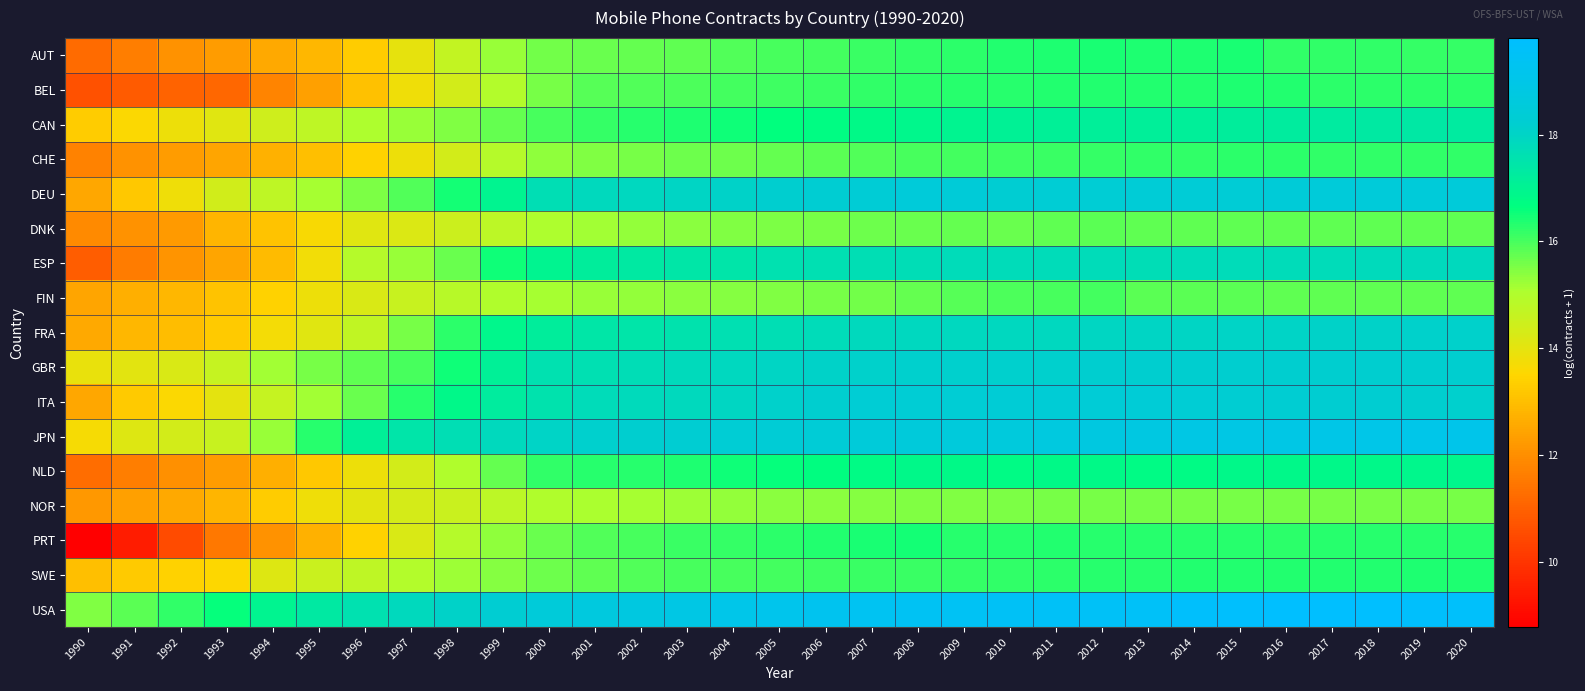

Reading left to right, what are all the values shown in this chart?

AUT: 1990=11.2	1991=11.7	1992=12.1	1993=12.3	1994=12.5	1995=12.9	1996=13.3	1997=14.0	1998=14.6	1999=15.3	2000=15.6	2001=15.7	2002=15.7	2003=15.8	2004=15.9	2005=16.0	2006=16.0	2007=16.1	2008=16.2	2009=16.3	2010=16.3	2011=16.4	2012=16.4	2013=16.4	2014=16.4	2015=16.4	2016=16.2	2017=16.2	2018=16.2	2019=16.2	2020=16.2
BEL: 1990=10.7	1991=10.8	1992=11.0	1993=11.1	1994=11.8	1995=12.4	1996=13.1	1997=13.8	1998=14.4	1999=15.0	2000=15.5	2001=15.9	2002=15.9	2003=16.0	2004=16.0	2005=16.1	2006=16.1	2007=16.2	2008=16.2	2009=16.3	2010=16.3	2011=16.3	2012=16.3	2013=16.3	2014=16.4	2015=16.4	2016=16.3	2017=16.2	2018=16.3	2019=16.3	2020=16.3
CAN: 1990=13.3	1991=13.6	1992=13.8	1993=14.1	1994=14.4	1995=14.8	1996=15.1	1997=15.2	1998=15.5	1999=15.7	2000=16.0	2001=16.2	2002=16.3	2003=16.4	2004=16.5	2005=16.6	2006=16.7	2007=16.8	2008=16.9	2009=17.0	2010=17.1	2011=17.1	2012=17.1	2013=17.2	2014=17.2	2015=17.2	2016=17.2	2017=17.3	2018=17.3	2019=17.4	2020=17.3
CHE: 1990=11.7	1991=12.1	1992=12.3	1993=12.5	1994=12.7	1995=13.0	1996=13.4	1997=13.9	1998=14.3	1999=14.9	2000=15.3	2001=15.5	2002=15.6	2003=15.6	2004=15.7	2005=15.7	2006=15.8	2007=15.9	2008=16.0	2009=16.0	2010=16.1	2011=16.1	2012=16.2	2013=16.2	2014=16.2	2015=16.2	2016=16.2	2017=16.2	2018=16.2	2019=16.2	2020=16.2
DEU: 1990=12.5	1991=13.2	1992=13.8	1993=14.4	1994=14.7	1995=15.1	1996=15.5	1997=15.9	1998=16.4	1999=17.0	2000=17.7	2001=17.8	2002=17.9	2003=18.0	2004=18.1	2005=18.2	2006=18.3	2007=18.4	2008=18.5	2009=18.5	2010=18.3	2011=18.3	2012=18.3	2013=18.4	2014=18.4	2015=18.4	2016=18.5	2017=18.5	2018=18.5	2019=18.5	2020=18.5
DNK: 1990=11.9	1991=12.1	1992=12.3	1993=12.8	1994=13.1	1995=13.6	1996=14.1	1997=14.2	1998=14.5	1999=14.8	2000=15.0	2001=15.2	2002=15.3	2003=15.4	2004=15.5	2005=15.5	2006=15.6	2007=15.7	2008=15.7	2009=15.7	2010=15.7	2011=15.8	2012=15.8	2013=15.8	2014=15.8	2015=15.8	2016=15.8	2017=15.8	2018=15.8	2019=15.8	2020=15.8
ESP: 1990=10.9	1991=11.6	1992=12.1	1993=12.5	1994=12.9	1995=13.8	1996=14.9	1997=15.3	1998=15.7	1999=16.5	2000=17.0	2001=17.2	2002=17.3	2003=17.4	2004=17.5	2005=17.6	2006=17.6	2007=17.7	2008=17.7	2009=17.7	2010=17.8	2011=17.8	2012=17.7	2013=17.7	2014=17.7	2015=17.7	2016=17.8	2017=17.8	2018=17.8	2019=17.8	2020=17.8
FIN: 1990=12.5	1991=12.7	1992=12.9	1993=13.1	1994=13.4	1995=13.9	1996=14.2	1997=14.6	1998=14.9	1999=15.0	2000=15.1	2001=15.2	2002=15.3	2003=15.4	2004=15.4	2005=15.5	2006=15.6	2007=15.6	2008=15.7	2009=15.9	2010=15.9	2011=16.0	2012=16.0	2013=15.8	2014=15.8	2015=15.8	2016=15.8	2017=15.8	2018=15.8	2019=15.8	2020=15.8
FRA: 1990=12.6	1991=12.8	1992=13.0	1993=13.3	1994=13.7	1995=14.1	1996=14.7	1997=15.6	1998=16.2	1999=16.9	2000=17.2	2001=17.4	2002=17.5	2003=17.5	2004=17.6	2005=17.7	2006=17.8	2007=17.8	2008=17.9	2009=17.9	2010=17.9	2011=17.9	2012=17.9	2013=18.0	2014=18.0	2015=18.0	2016=18.0	2017=18.0	2018=18.1	2019=18.1	2020=18.1
GBR: 1990=13.9	1991=14.0	1992=14.2	1993=14.6	1994=15.2	1995=15.6	1996=15.8	1997=16.0	1998=16.5	1999=17.1	2000=17.6	2001=17.7	2002=17.7	2003=17.8	2004=17.9	2005=18.0	2006=18.1	2007=18.1	2008=18.1	2009=18.2	2010=18.2	2011=18.2	2012=18.2	2013=18.2	2014=18.2	2015=18.2	2016=18.2	2017=18.2	2018=18.2	2019=18.2	2020=18.2
ITA: 1990=12.5	1991=13.2	1992=13.6	1993=14.0	1994=14.6	1995=15.2	1996=15.7	1997=16.3	1998=16.8	1999=17.2	2000=17.6	2001=17.8	2002=17.8	2003=17.9	2004=18.0	2005=18.1	2006=18.2	2007=18.3	2008=18.3	2009=18.3	2010=18.4	2011=18.4	2012=18.4	2013=18.4	2014=18.3	2015=18.3	2016=18.3	2017=18.2	2018=18.2	2019=18.2	2020=18.2
JPN: 1990=13.7	1991=14.1	1992=14.4	1993=14.6	1994=15.3	1995=16.3	1996=17.1	1997=17.5	1998=17.7	1999=17.9	2000=18.0	2001=18.1	2002=18.2	2003=18.3	2004=18.3	2005=18.4	2006=18.4	2007=18.5	2008=18.5	2009=18.6	2010=18.6	2011=18.7	2012=18.8	2013=18.8	2014=18.9	2015=18.9	2016=18.9	2017=19.0	2018=19.0	2019=19.0	2020=19.1
NLD: 1990=11.3	1991=11.7	1992=12.0	1993=12.3	1994=12.7	1995=13.2	1996=13.8	1997=14.4	1998=15.0	1999=15.7	2000=16.2	2001=16.3	2002=16.3	2003=16.4	2004=16.5	2005=16.6	2006=16.7	2007=16.8	2008=16.8	2009=16.8	2010=16.8	2011=16.8	2012=16.8	2013=16.8	2014=16.8	2015=16.9	2016=16.9	2017=16.8	2018=16.9	2019=16.9	2020=16.9
NOR: 1990=12.2	1991=12.4	1992=12.6	1993=12.8	1994=13.3	1995=13.8	1996=14.0	1997=14.3	1998=14.5	1999=14.8	2000=15.0	2001=15.1	2002=15.1	2003=15.2	2004=15.3	2005=15.4	2006=15.4	2007=15.4	2008=15.5	2009=15.5	2010=15.5	2011=15.6	2012=15.6	2013=15.6	2014=15.6	2015=15.6	2016=15.6	2017=15.6	2018=15.6	2019=15.6	2020=15.6
PRT: 1990=8.8	1991=9.4	1992=10.5	1993=11.5	1994=12.1	1995=12.7	1996=13.4	1997=14.2	1998=14.9	1999=15.4	2000=15.7	2001=15.9	2002=16.0	2003=16.1	2004=16.2	2005=16.3	2006=16.3	2007=16.4	2008=16.5	2009=16.3	2010=16.3	2011=16.3	2012=16.3	2013=16.3	2014=16.3	2015=16.3	2016=16.3	2017=16.3	2018=16.3	2019=16.3	2020=16.3
SWE: 1990=13.0	1991=13.3	1992=13.4	1993=13.6	1994=14.1	1995=14.5	1996=14.7	1997=15.0	1998=15.2	1999=15.4	2000=15.7	2001=15.8	2002=15.9	2003=16.0	2004=16.0	2005=16.0	2006=16.1	2007=16.1	2008=16.1	2009=16.2	2010=16.2	2011=16.3	2012=16.3	2013=16.3	2014=16.3	2015=16.4	2016=16.3	2017=16.3	2018=16.4	2019=16.4	2020=16.4
USA: 1990=15.5	1991=15.8	1992=16.2	1993=16.6	1994=17.0	1995=17.3	1996=17.6	1997=17.8	1998=18.1	1999=18.3	2000=18.5	2001=18.7	2002=18.8	2003=18.9	2004=19.0	2005=19.1	2006=19.3	2007=19.3	2008=19.4	2009=19.4	2010=19.5	2011=19.5	2012=19.5	2013=19.6	2014=19.7	2015=19.8	2016=19.8	2017=19.8	2018=19.8	2019=19.7	2020=19.7